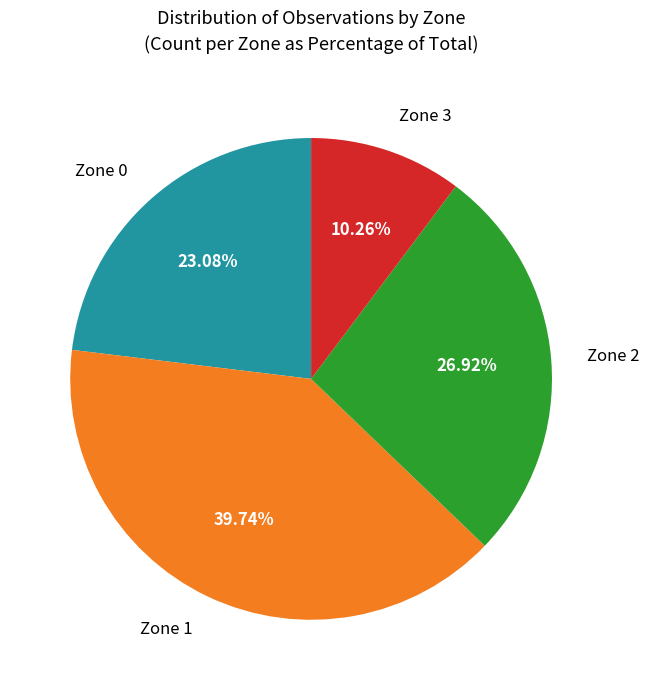

Does any single category account for the majority?

No